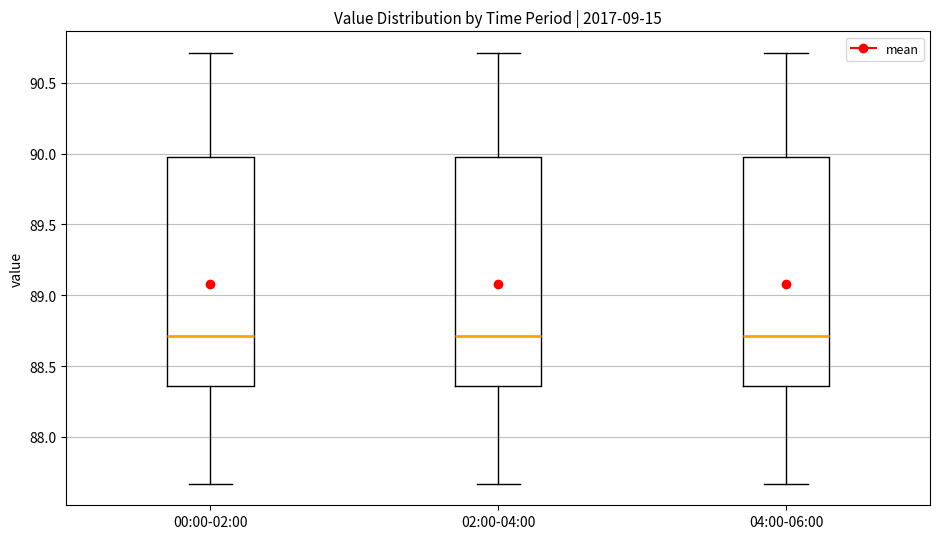

Reading left to right, read every box against the y-axis: the position of its median line, the range the box covers, and the ends of its whiskers. The values are not printed on the chart, so give them approximately, as read against the axis.

00:00-02:00: median 88.70, box 88.35 to 90.00, whiskers 87.65 to 90.70
02:00-04:00: median 88.70, box 88.35 to 90.00, whiskers 87.65 to 90.70
04:00-06:00: median 88.70, box 88.35 to 90.00, whiskers 87.65 to 90.70